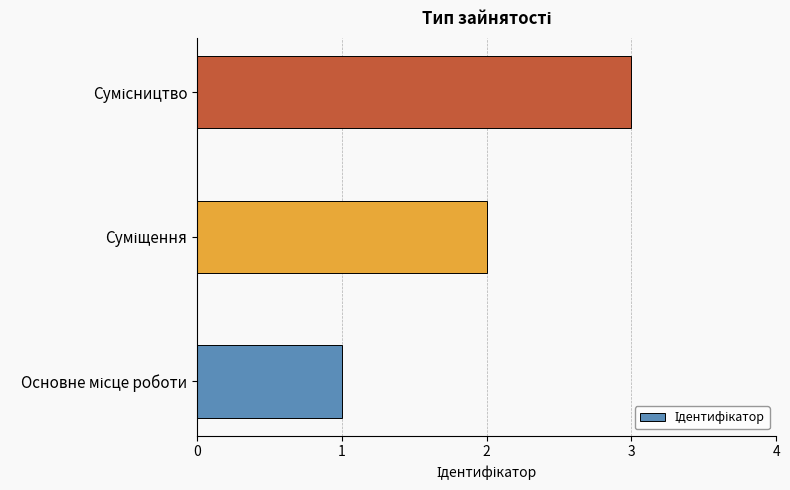

What is the greatest value displayed?

3